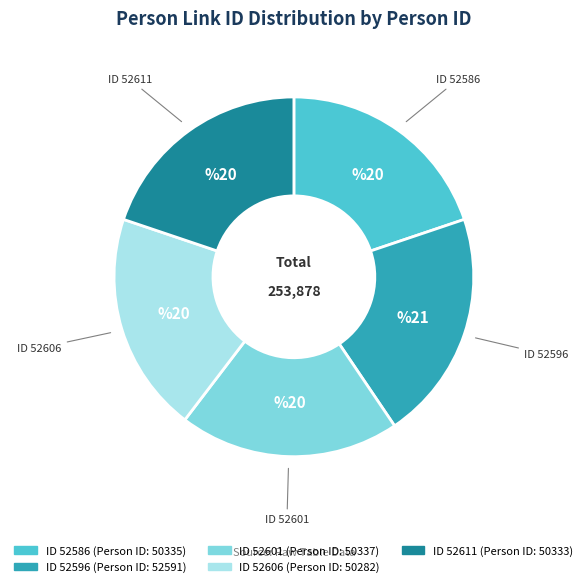

How many slices are in this pie chart?

5